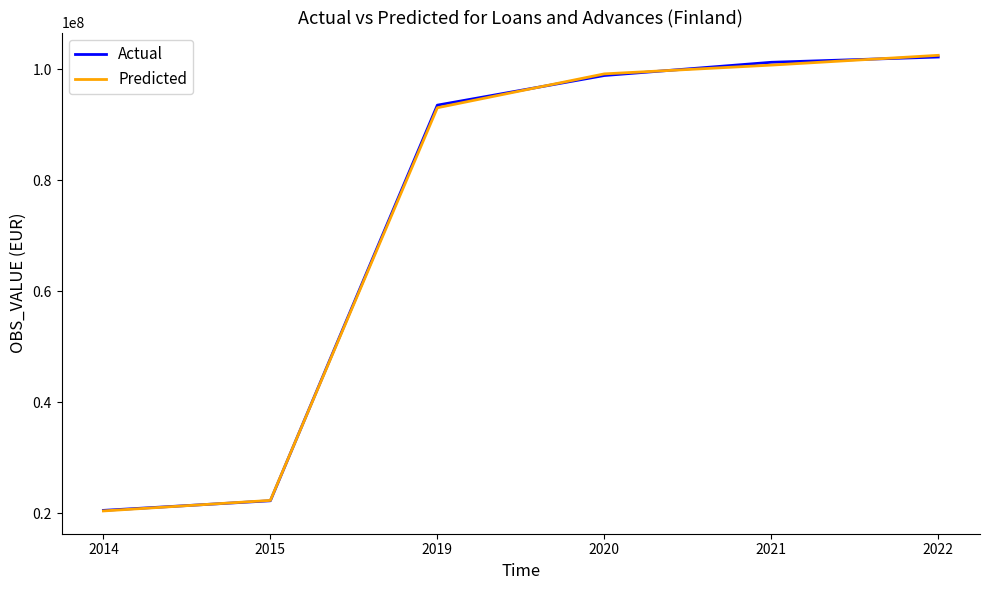

Reading right to left, transcribe all the data shown in this chart.

Actual: 102217395.0	101266395.0	98882598.0	93541360.0	22237100.0	20505025.3
Predicted: 102524047.2	100760063.0	99179245.8	93073653.2	22303811.3	20402500.2